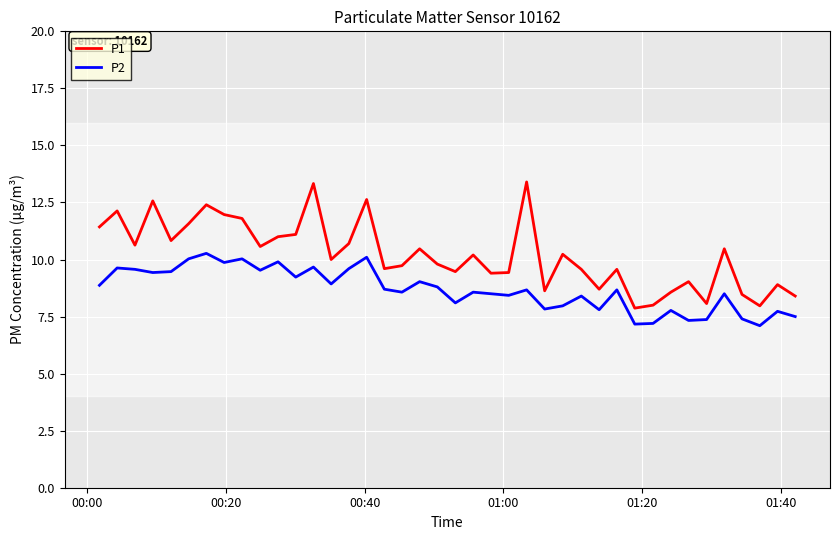

What is the lowest value of the P1 series?

7.9